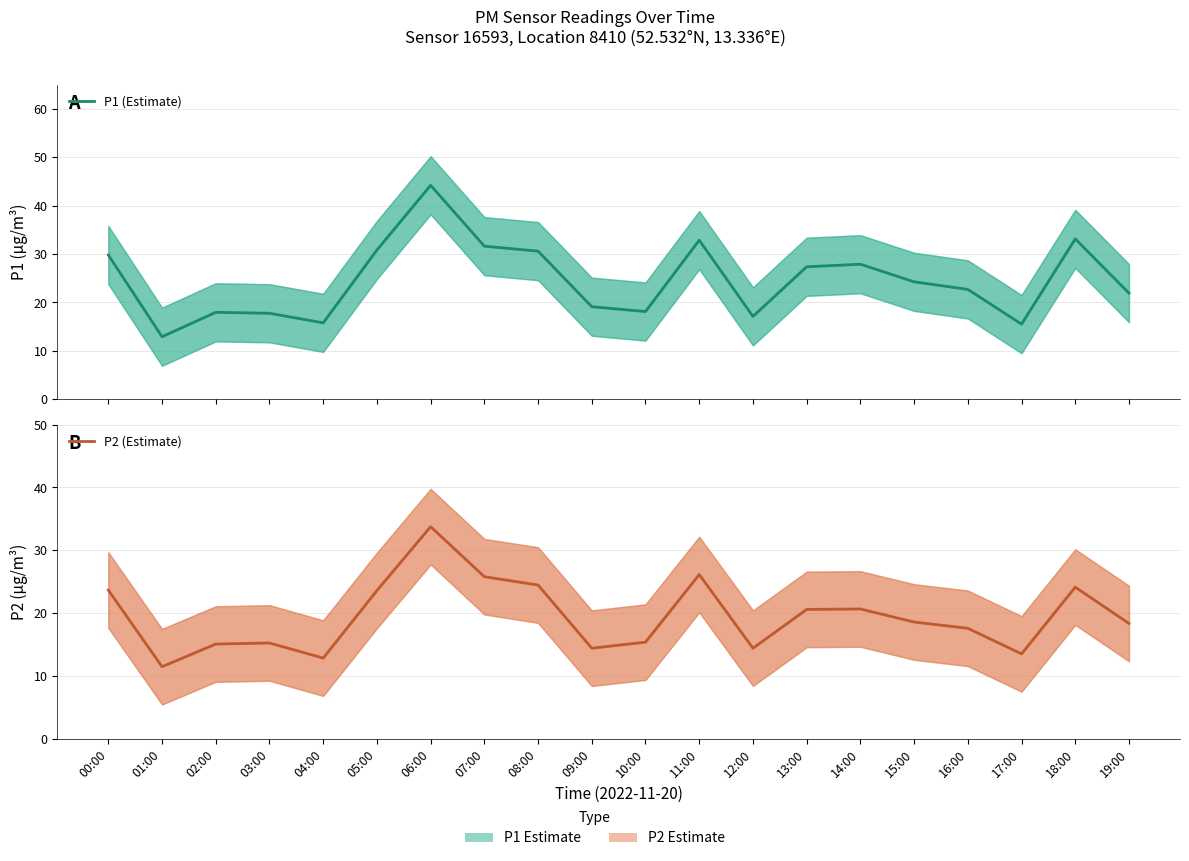

How many lines are shown in the chart?

2